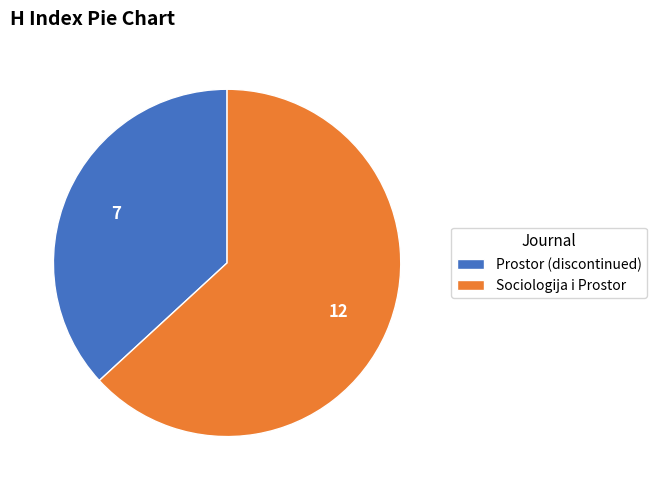

Combined, do Prostor (discontinued) and Sociologija i Prostor account for over 50%?

Yes